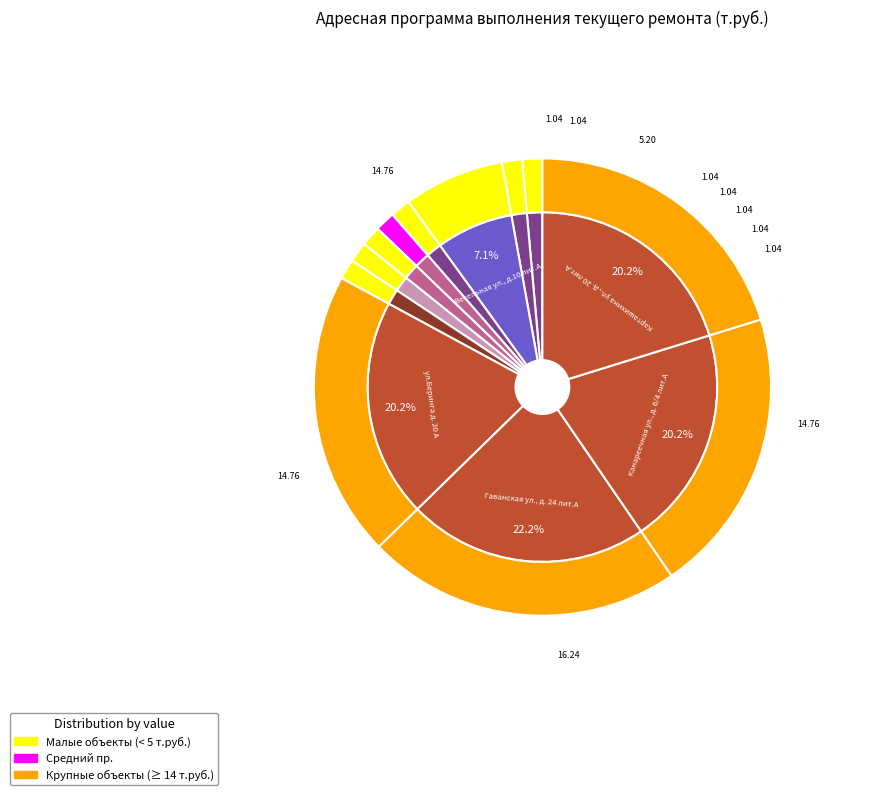

Rank the categories by value from highest to lowest.

Гаванская ул., д. 24 лит.А, ул.Беринга д. 20 А, Канареечная ул., д. 6/4 лит.А, Карташихина ул., д. 20 лит.А, Весельная ул., д.10 лит.А, Весельная ул., д. 2/93 А, Весельная ул., д. 4 А, Гаванская ул., д. 2/97 лит.А, Средний пр., д. 99/18 А, ул.Шевченко д. 3б А, ул.Шевченко д. 16 А, ул.Шевченко д. 28 А